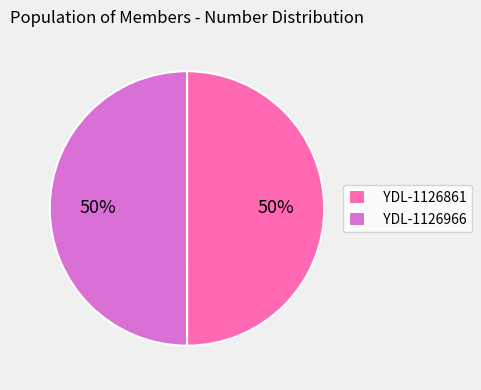

How many slices are in this pie chart?

2